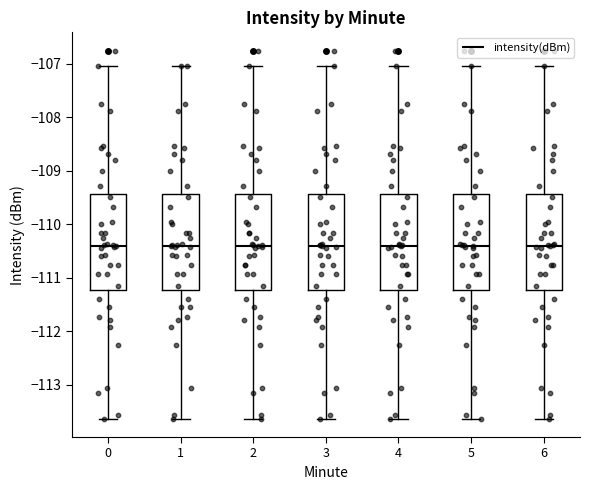

Reading left to right, transcribe this box plot: for each box, give where its median line is, the range the box spans, and where its two whiskers end, as read against the y-axis. The values are not printed on the chart, so give them approximately, as read against the axis.

0: median -110.4, box -111.2 to -109.4, whiskers -113.6 to -107.0
1: median -110.4, box -111.2 to -109.4, whiskers -113.6 to -107.0
2: median -110.4, box -111.2 to -109.4, whiskers -113.6 to -107.0
3: median -110.4, box -111.2 to -109.4, whiskers -113.6 to -107.0
4: median -110.4, box -111.2 to -109.4, whiskers -113.6 to -107.0
5: median -110.4, box -111.2 to -109.4, whiskers -113.6 to -107.0
6: median -110.4, box -111.2 to -109.4, whiskers -113.6 to -107.0